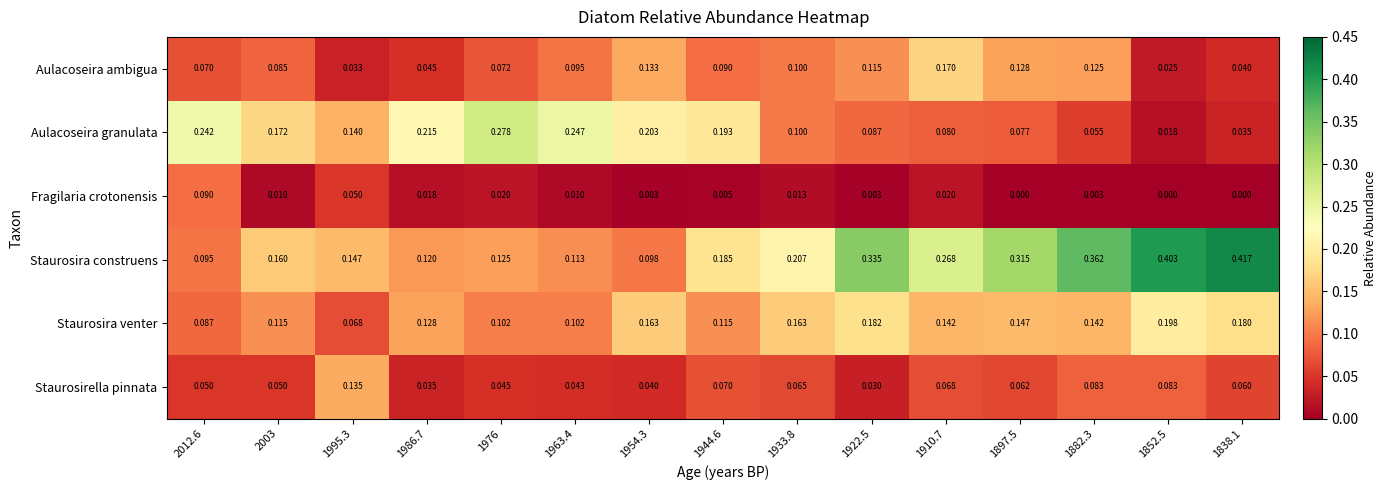

Which series has the largest total across all categories?

Staurosira construens